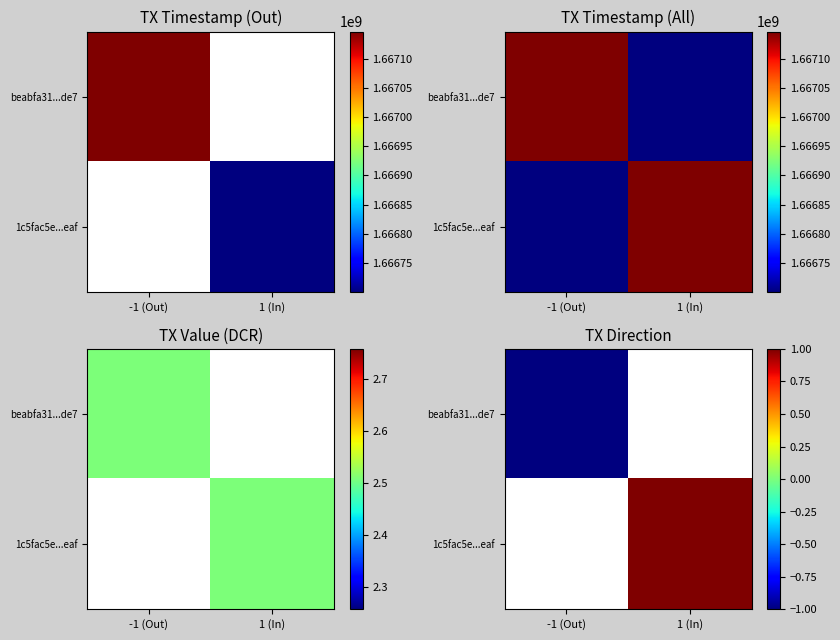

How many values in beabfa31...de7 are below zero?

1